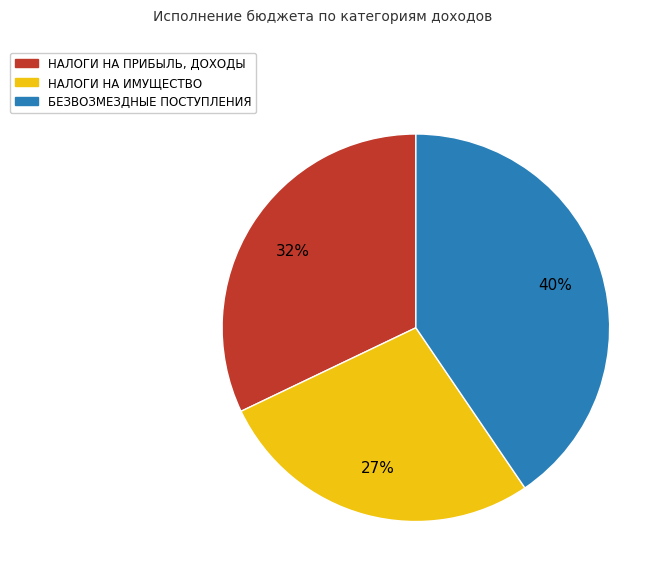

To the nearest percent, what is the average slice percentage?

33%